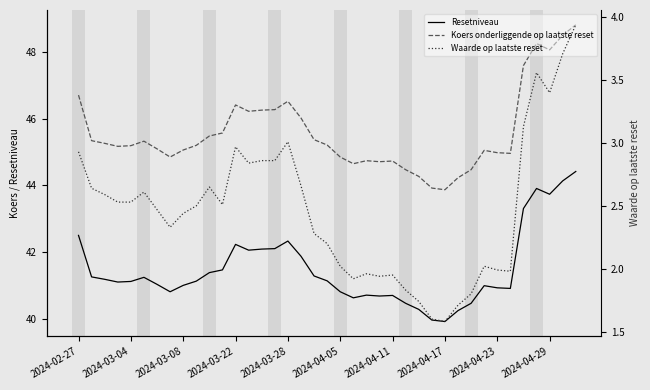

Which series has the largest total across all categories?

Koers onderliggende op laatste reset